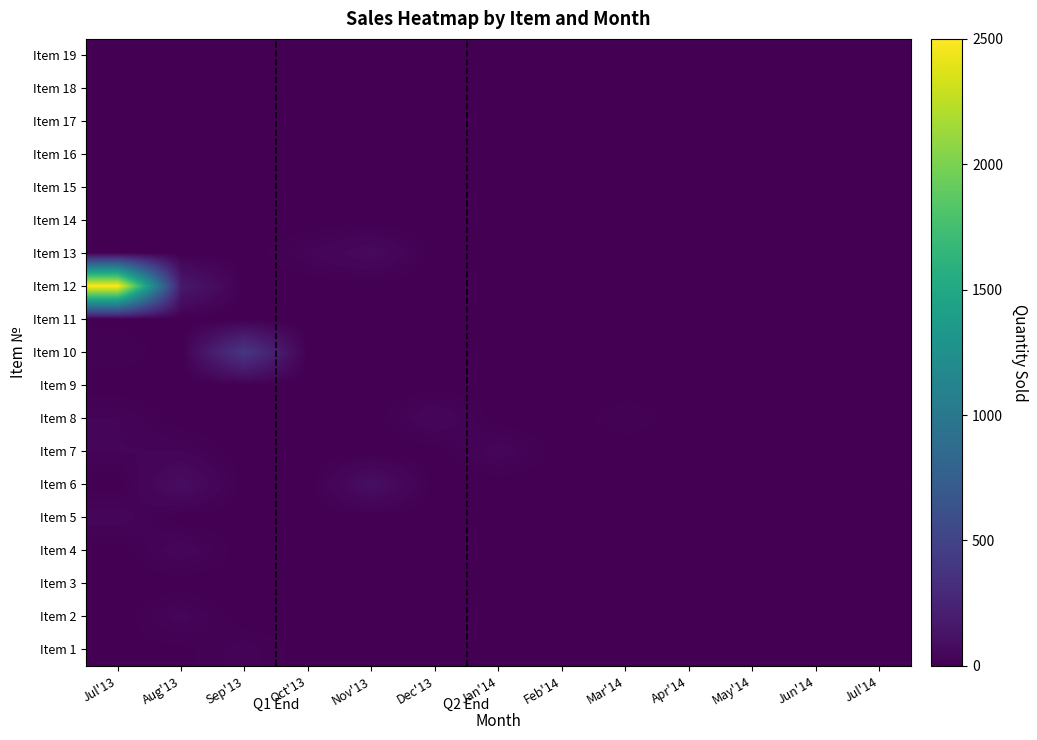

Reading left to right, transcribe all the data shown in this chart.

Item 1: Jul'13=6	Aug'13=5	Sep'13=26	Oct'13=0	Nov'13=2	Dec'13=0	Jan'14=0	Feb'14=1	Mar'14=0	Apr'14=0	May'14=0	Jun'14=0	Jul'14=0
Item 2: Jul'13=0	Aug'13=36	Sep'13=0	Oct'13=0	Nov'13=0	Dec'13=0	Jan'14=0	Feb'14=0	Mar'14=0	Apr'14=0	May'14=0	Jun'14=0	Jul'14=0
Item 3: Jul'13=0	Aug'13=0	Sep'13=0	Oct'13=0	Nov'13=0	Dec'13=0	Jan'14=0	Feb'14=0	Mar'14=0	Apr'14=0	May'14=0	Jun'14=0	Jul'14=0
Item 4: Jul'13=0	Aug'13=42	Sep'13=0	Oct'13=0	Nov'13=0	Dec'13=0	Jan'14=0	Feb'14=0	Mar'14=0	Apr'14=0	May'14=0	Jun'14=0	Jul'14=0
Item 5: Jul'13=40	Aug'13=0	Sep'13=0	Oct'13=0	Nov'13=0	Dec'13=0	Jan'14=0	Feb'14=0	Mar'14=0	Apr'14=0	May'14=0	Jun'14=0	Jul'14=0
Item 6: Jul'13=0	Aug'13=90	Sep'13=0	Oct'13=0	Nov'13=100	Dec'13=0	Jan'14=0	Feb'14=0	Mar'14=0	Apr'14=0	May'14=0	Jun'14=0	Jul'14=10
Item 7: Jul'13=30	Aug'13=30	Sep'13=0	Oct'13=0	Nov'13=0	Dec'13=0	Jan'14=40	Feb'14=0	Mar'14=0	Apr'14=0	May'14=0	Jun'14=0	Jul'14=0
Item 8: Jul'13=30	Aug'13=0	Sep'13=0	Oct'13=0	Nov'13=0	Dec'13=50	Jan'14=0	Feb'14=0	Mar'14=20	Apr'14=0	May'14=0	Jun'14=0	Jul'14=0
Item 9: Jul'13=0	Aug'13=0	Sep'13=0	Oct'13=0	Nov'13=0	Dec'13=1	Jan'14=0	Feb'14=0	Mar'14=0	Apr'14=0	May'14=0	Jun'14=0	Jul'14=0
Item 10: Jul'13=20	Aug'13=0	Sep'13=400	Oct'13=0	Nov'13=0	Dec'13=0	Jan'14=0	Feb'14=0	Mar'14=0	Apr'14=0	May'14=0	Jun'14=0	Jul'14=0
Item 11: Jul'13=6	Aug'13=0	Sep'13=0	Oct'13=0	Nov'13=0	Dec'13=0	Jan'14=0	Feb'14=0	Mar'14=0	Apr'14=0	May'14=0	Jun'14=0	Jul'14=0
Item 12: Jul'13=2500	Aug'13=170	Sep'13=0	Oct'13=0	Nov'13=0	Dec'13=0	Jan'14=0	Feb'14=0	Mar'14=0	Apr'14=0	May'14=0	Jun'14=0	Jul'14=0
Item 13: Jul'13=10	Aug'13=0	Sep'13=0	Oct'13=29	Nov'13=66	Dec'13=0	Jan'14=0	Feb'14=0	Mar'14=0	Apr'14=0	May'14=0	Jun'14=0	Jul'14=0
Item 14: Jul'13=0	Aug'13=0	Sep'13=1	Oct'13=0	Nov'13=0	Dec'13=0	Jan'14=0	Feb'14=0	Mar'14=0	Apr'14=0	May'14=0	Jun'14=0	Jul'14=0
Item 15: Jul'13=0	Aug'13=0	Sep'13=0	Oct'13=1	Nov'13=0	Dec'13=0	Jan'14=0	Feb'14=5	Mar'14=0	Apr'14=0	May'14=0	Jun'14=0	Jul'14=0
Item 16: Jul'13=0	Aug'13=0	Sep'13=0	Oct'13=0	Nov'13=0	Dec'13=0	Jan'14=0	Feb'14=0	Mar'14=0	Apr'14=10	May'14=0	Jun'14=0	Jul'14=0
Item 17: Jul'13=0	Aug'13=0	Sep'13=0	Oct'13=1	Nov'13=10	Dec'13=0	Jan'14=0	Feb'14=0	Mar'14=0	Apr'14=0	May'14=0	Jun'14=0	Jul'14=0
Item 18: Jul'13=0	Aug'13=0	Sep'13=5	Oct'13=0	Nov'13=0	Dec'13=0	Jan'14=0	Feb'14=0	Mar'14=0	Apr'14=0	May'14=0	Jun'14=0	Jul'14=0
Item 19: Jul'13=0	Aug'13=0	Sep'13=0	Oct'13=3	Nov'13=0	Dec'13=1	Jan'14=0	Feb'14=0	Mar'14=0	Apr'14=0	May'14=0	Jun'14=0	Jul'14=0